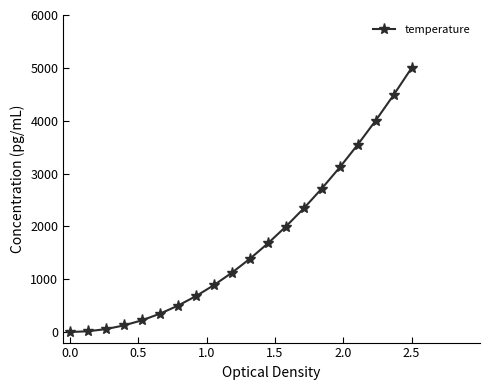

What is the value of the 14th point from the left?

2340.7